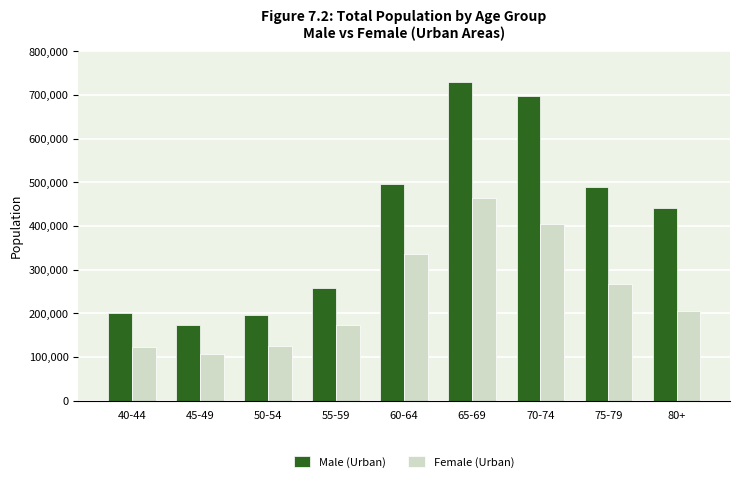

Which label corresponds to the smallest value in the chart?

45-49